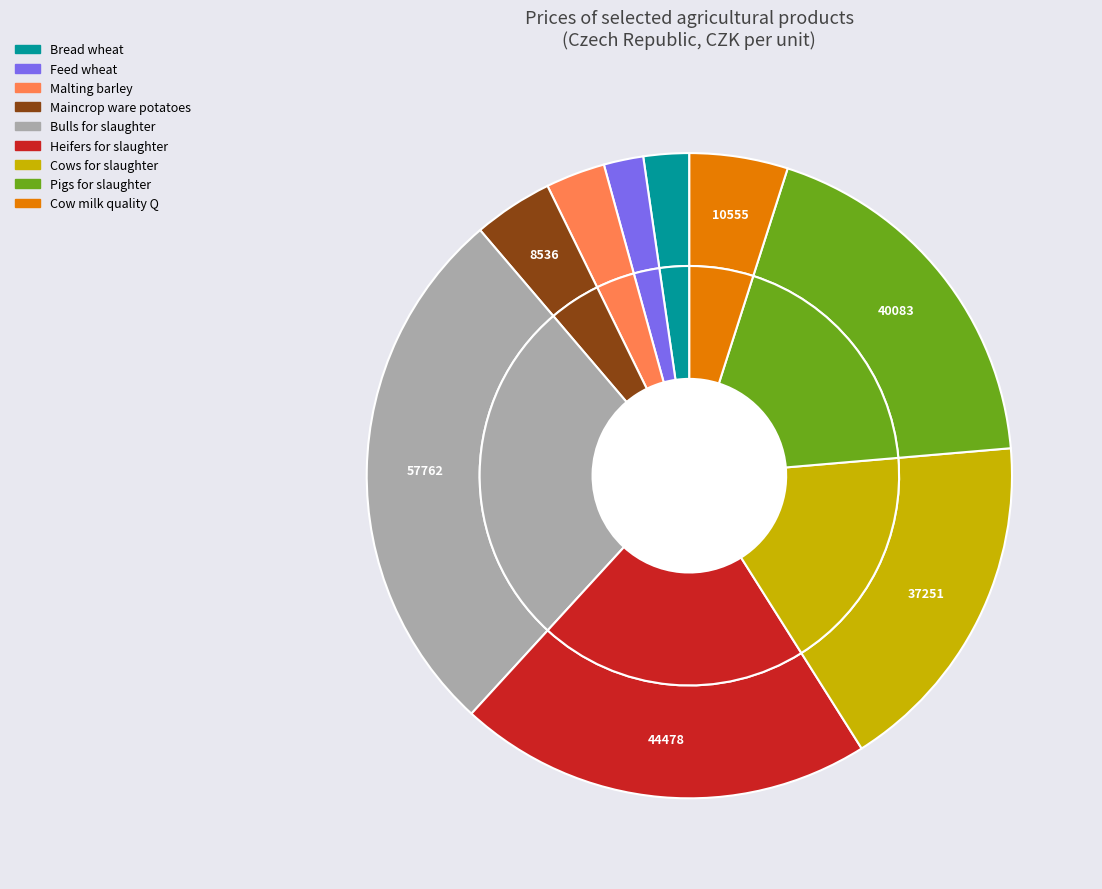

Approximately how many times larger is the value at Cow milk quality Q compared to Pigs for slaughter?

0.3